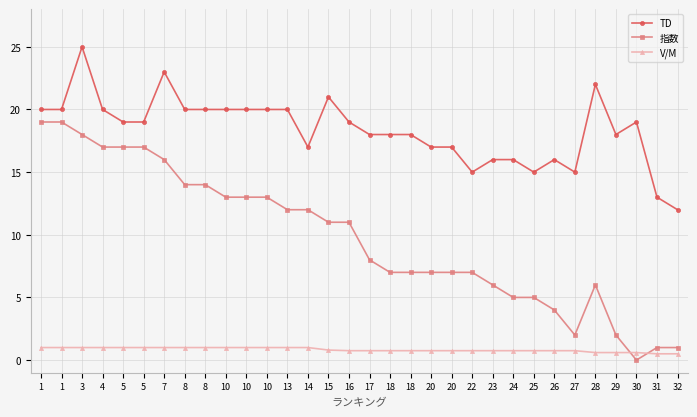

Is it true that V/M equals 0.8 at 31?

False